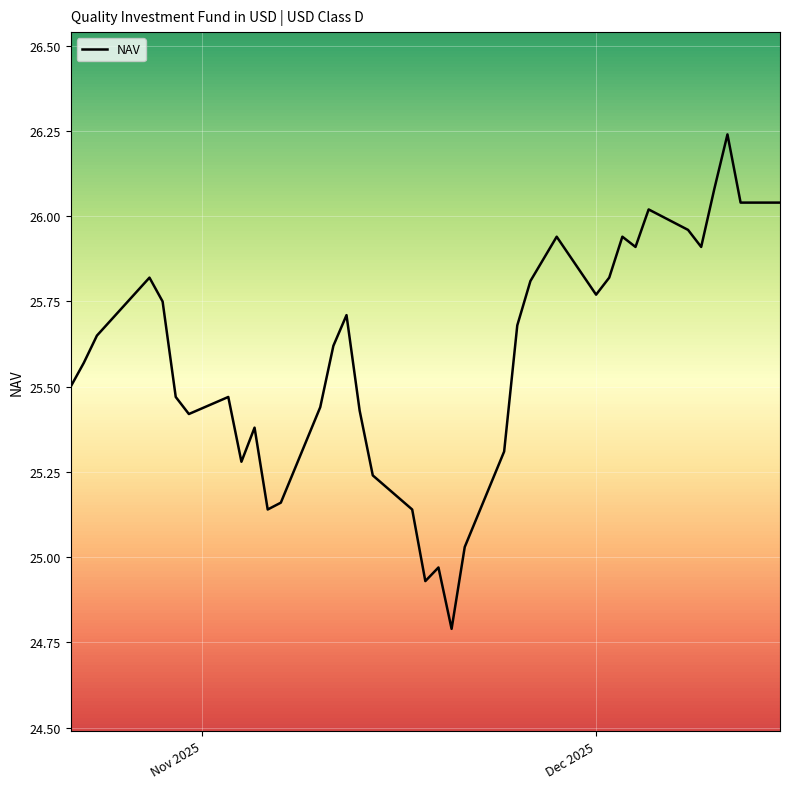

What is the minimum value shown in the chart?

24.8